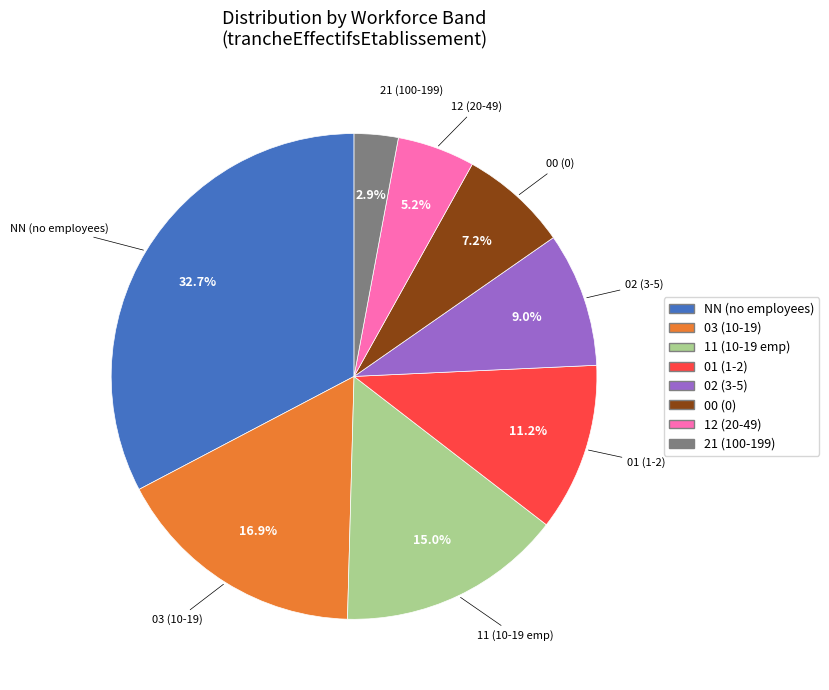

To the nearest percent, what is the difference between the largest and smallest slice percentages?

30%